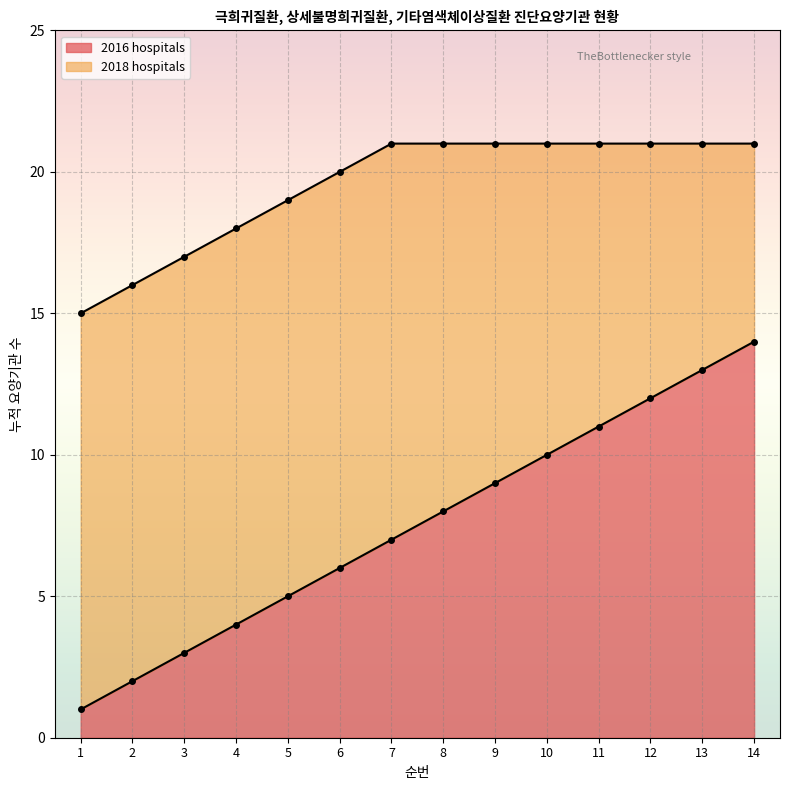

What is the sum of the 2018 hospitals values at 12 and 10?

42